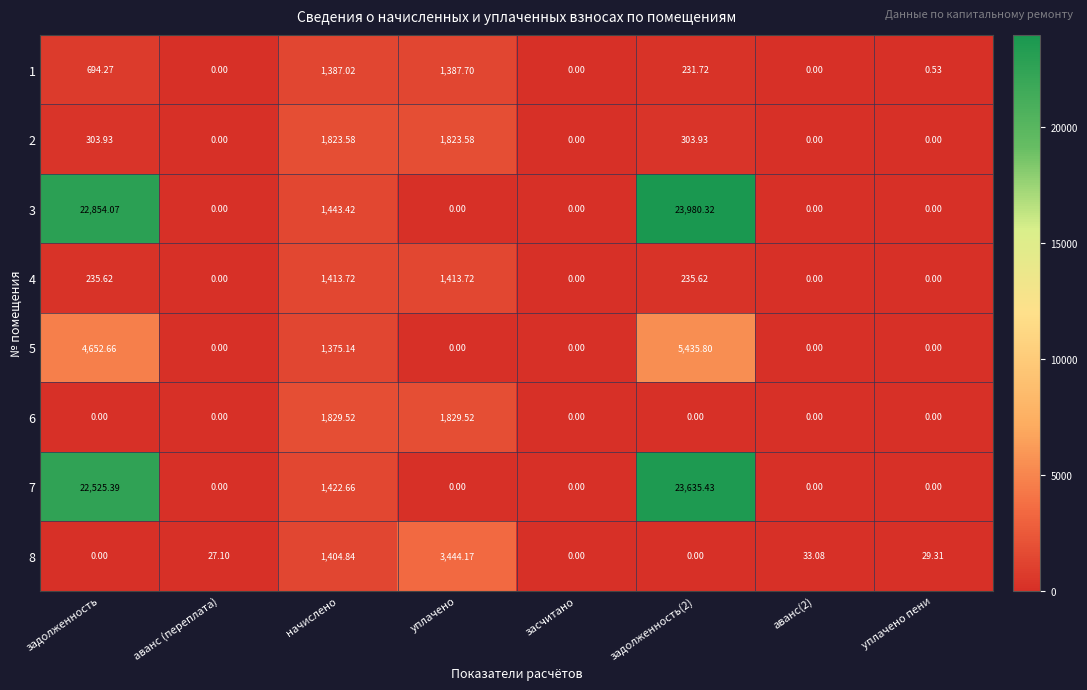

Is the value of 2 at задолженность greater than the value of 4 at засчитано?

Yes